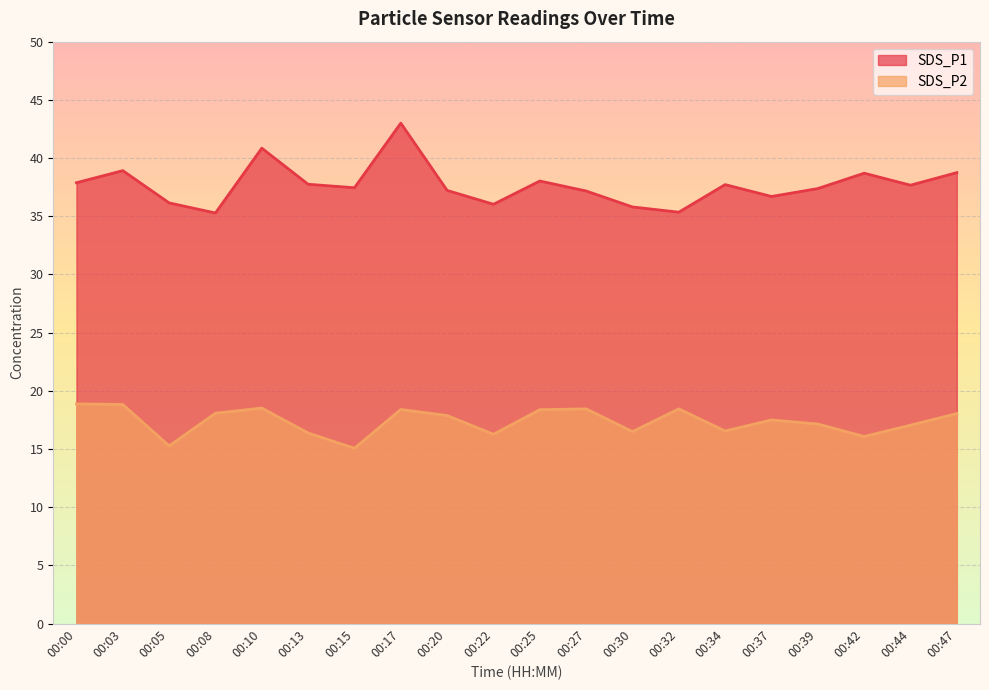

Where does the SDS_P2 series first go above 17?

00:00